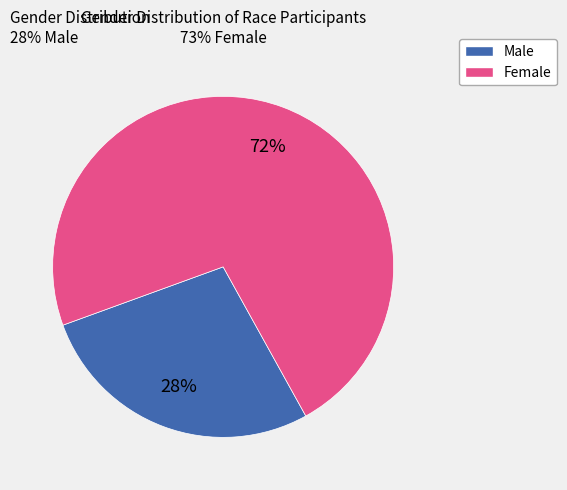

What is the ratio of the value at Female to the value at Male?

2.6